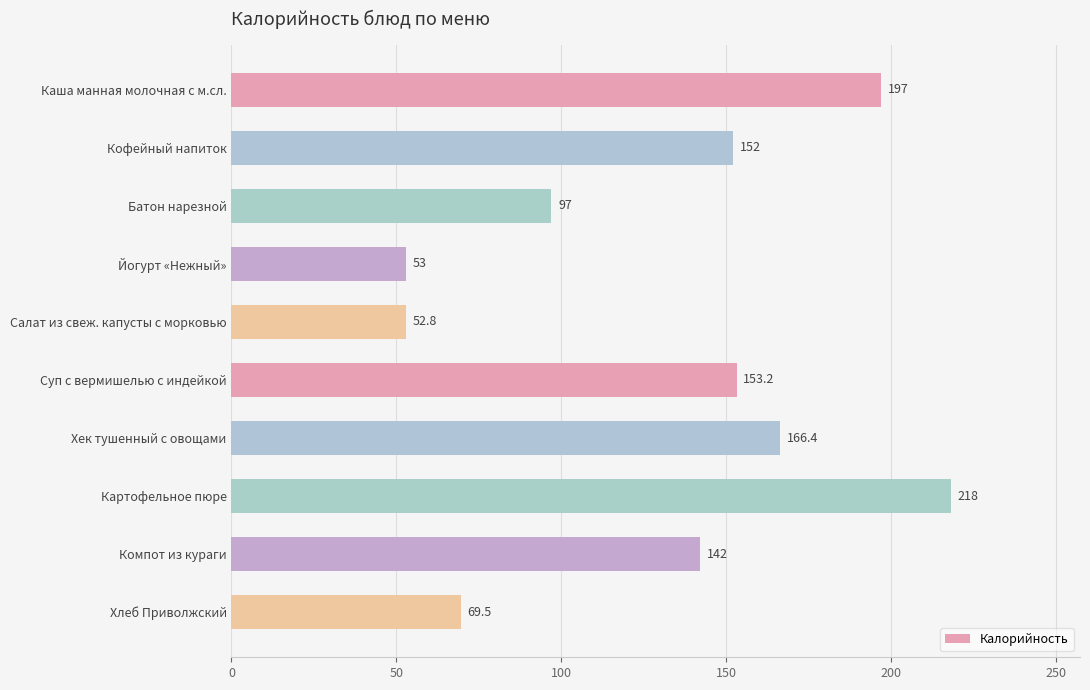

Reading bottom to top, what are all the values shown in this chart?

Хлеб Приволжский=69.5	Компот из кураги=142.0	Картофельное пюре=218.0	Хек тушенный с овощами=166.4	Суп с вермишелью с индейкой=153.2	Салат из свеж. капусты с морковью=52.8	Йогурт «Нежный»=53.0	Батон нарезной=97.0	Кофейный напиток=152.0	Каша манная молочная с м.сл.=197.0